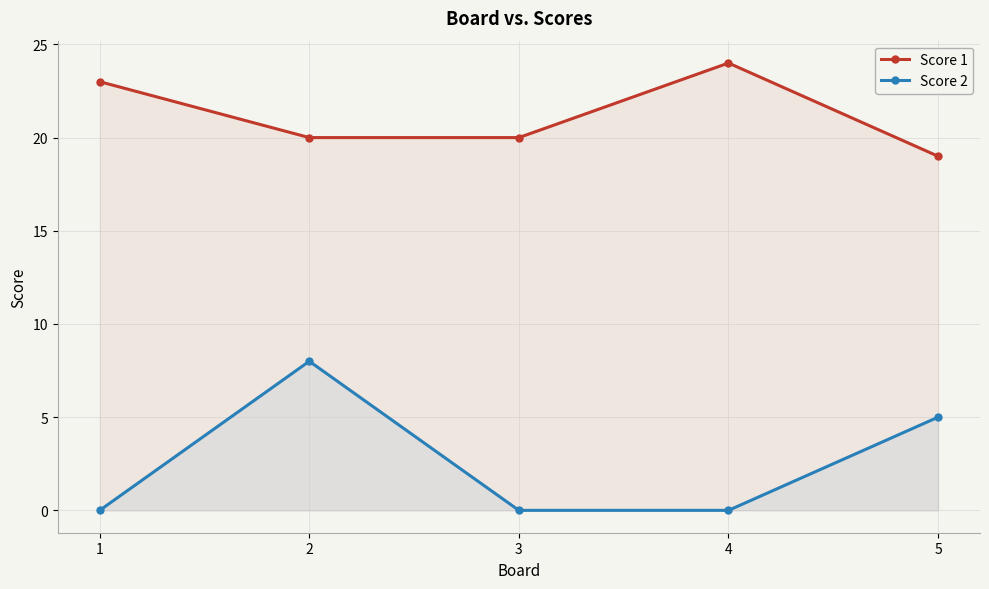

At which category does Score 1 reach its first local peak?

4